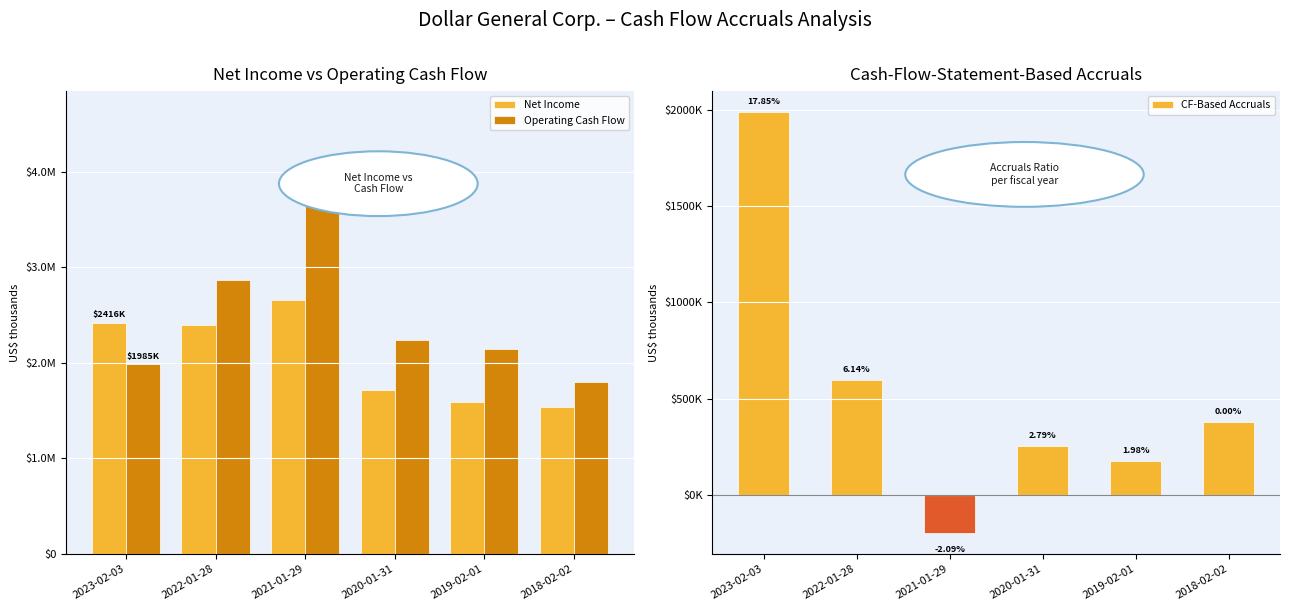

What is the lowest value of the Operating Cash Flow series?

1802108